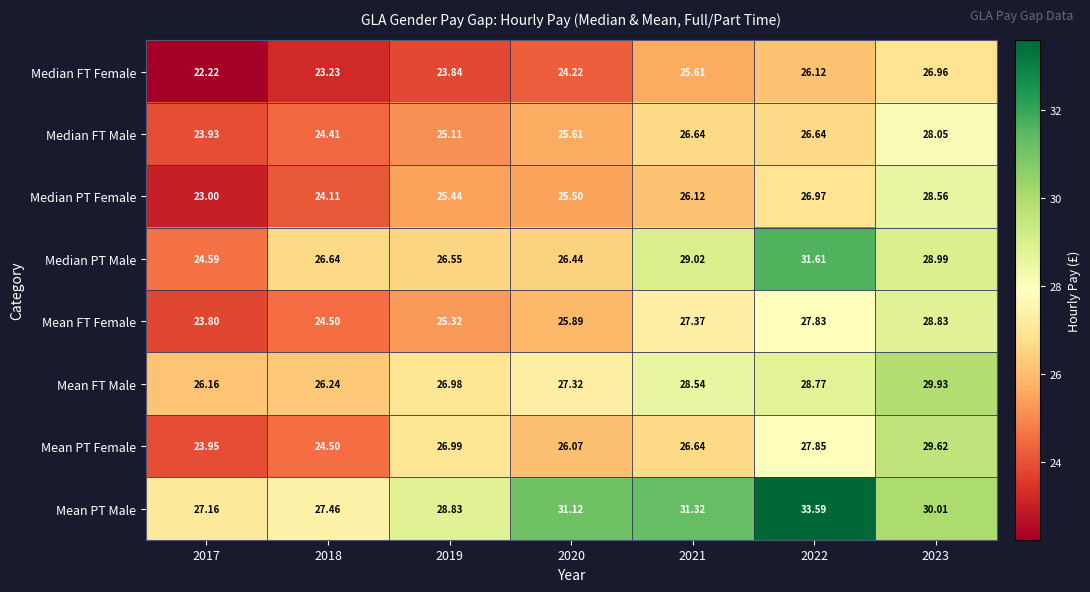

Rank the series by their maximum value, from lowest to highest.

Median FT Female, Median FT Male, Median PT Female, Mean FT Female, Mean PT Female, Mean FT Male, Median PT Male, Mean PT Male